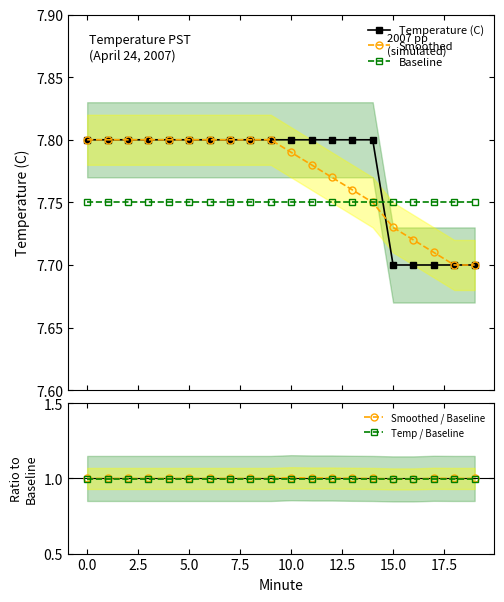

List the series in order of their peak value, highest first.

Temperature (C), Smoothed, Baseline, Smoothed / Baseline, Temp / Baseline